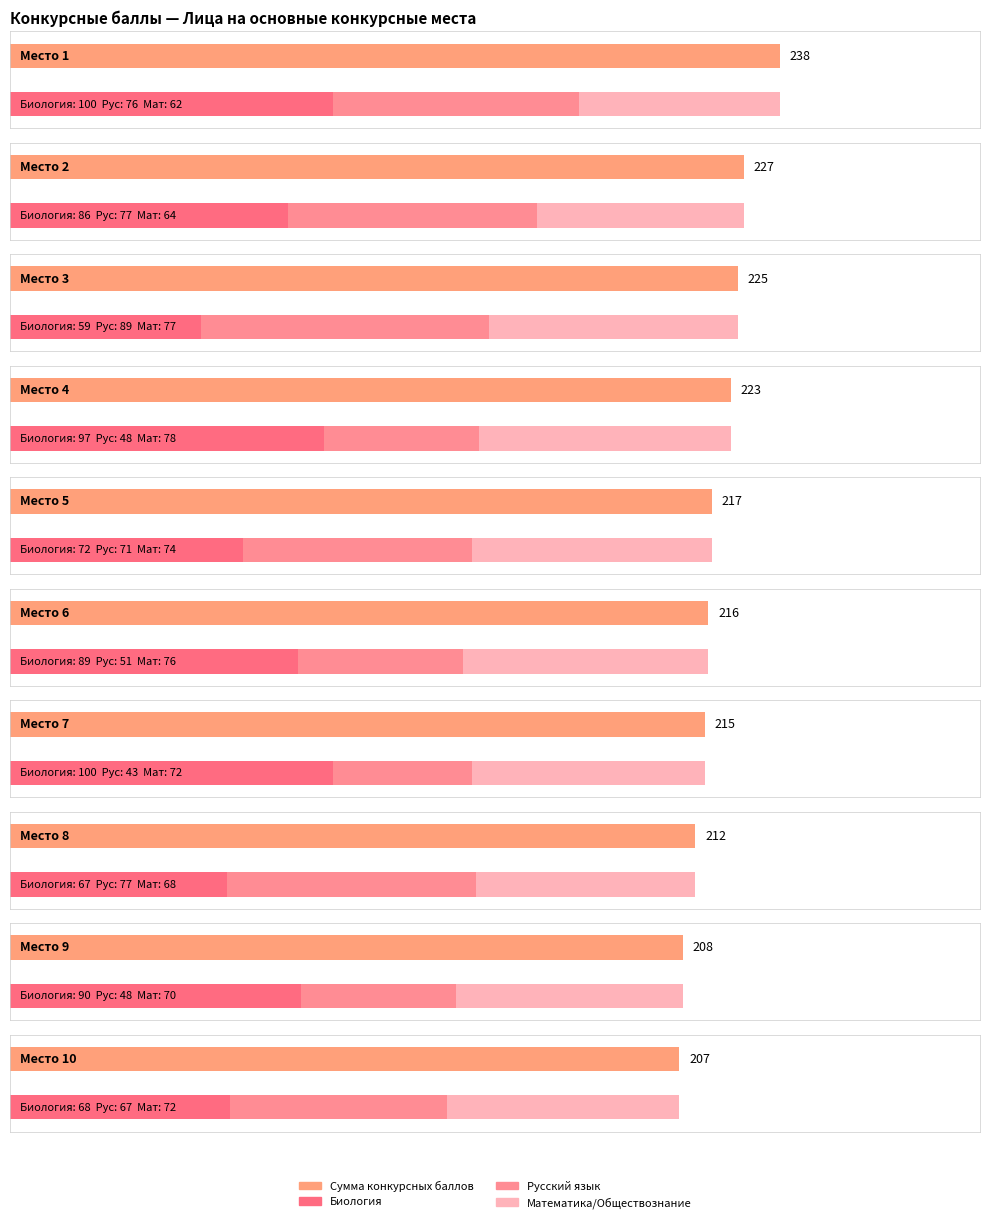

Where is Сумма конкурсных баллов (ЕГЭ/ВИ+ИД) nearest to the value 222?

4